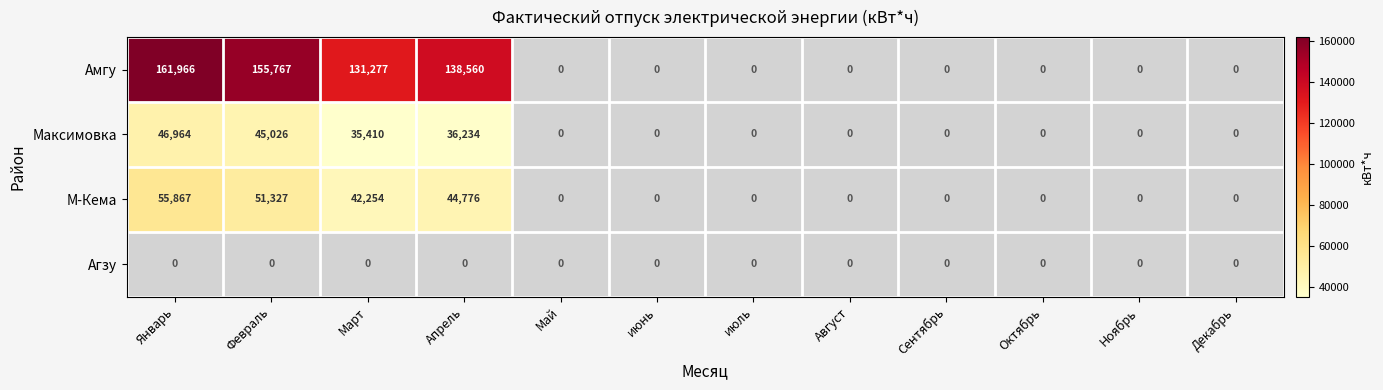

Is it true that Максимовка equals 80656 at Январь?

False